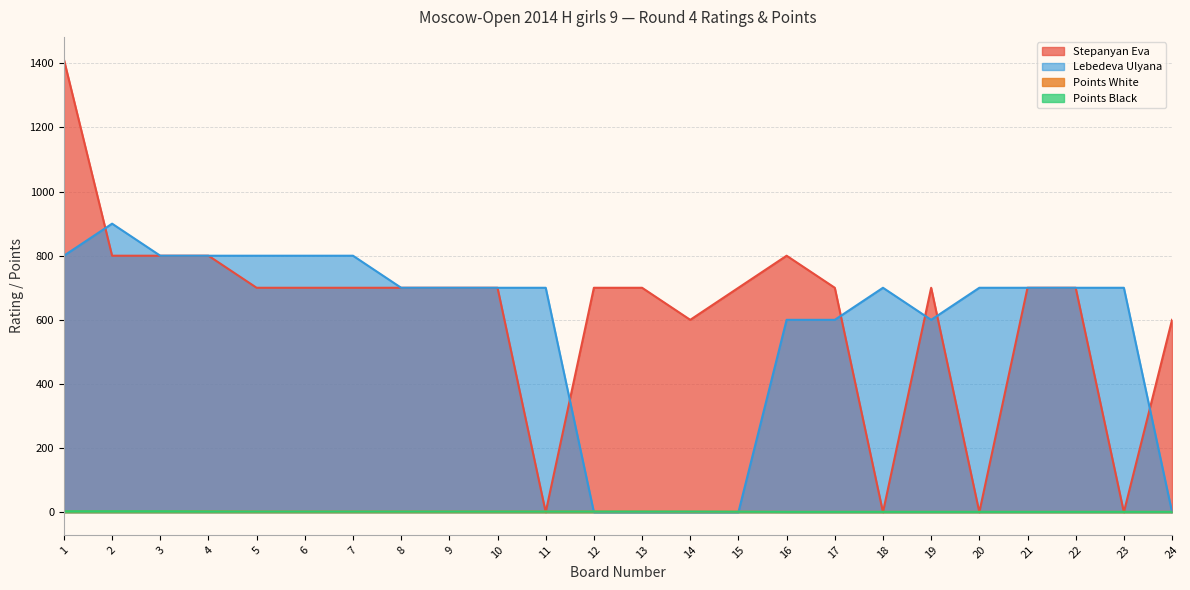

Reading left to right, transcribe all the data shown in this chart.

Stepanyan Eva: 1412.0	800.0	800.0	800.0	700.0	700.0	700.0	700.0	700.0	700.0	0.0	700.0	700.0	600.0	700.0	800.0	700.0	0.0	700.0	0.0	700.0	700.0	0.0	600.0
Lebedeva Ulyana: 800.0	900.0	800.0	800.0	800.0	800.0	800.0	700.0	700.0	700.0	700.0	0.0	0.0	0.0	0.0	600.0	600.0	700.0	600.0	700.0	700.0	700.0	700.0	0.0
Points White: 3.0	3.0	3.0	3.0	2.0	2.0	2.0	2.0	2.0	2.0	2.0	2.0	2.0	1.5	1.5	1.0	1.0	1.0	1.0	1.0	1.0	1.0	1.0	1.0
Points Black: 3.0	3.0	3.0	2.5	2.0	2.0	2.0	2.0	2.0	2.0	2.0	2.0	2.0	2.0	1.5	1.0	1.0	1.0	1.0	1.0	1.0	1.0	1.0	1.0